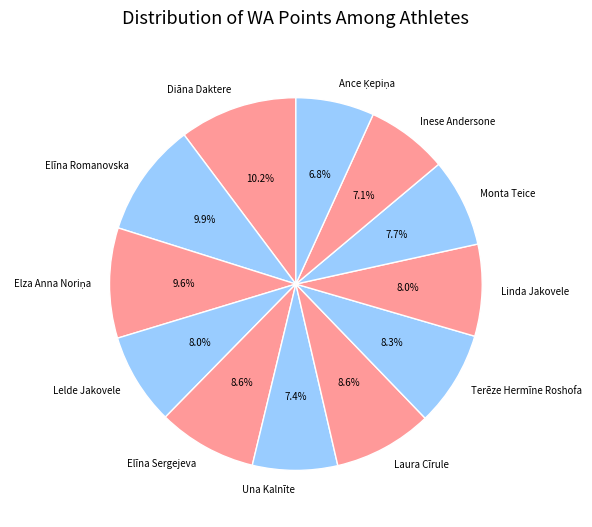

Is it true that Laura Cīrule is 1% of the pie?

False